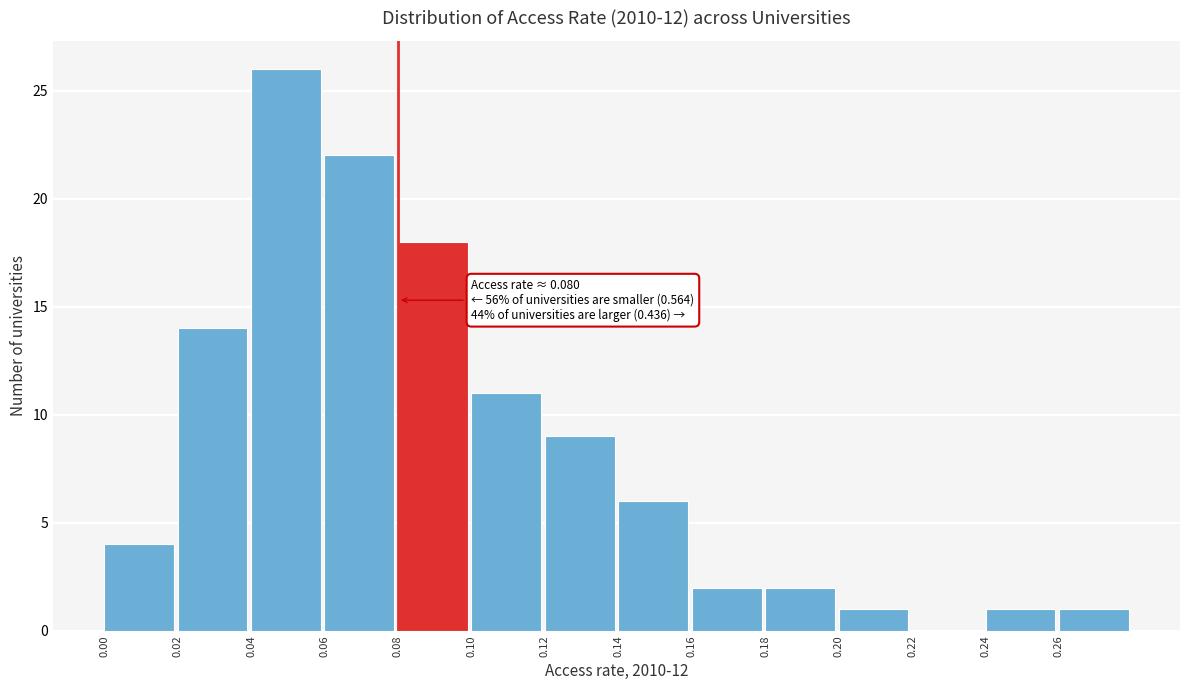

Over which range of the x-axis is the bar tallest?

0.04 to 0.06